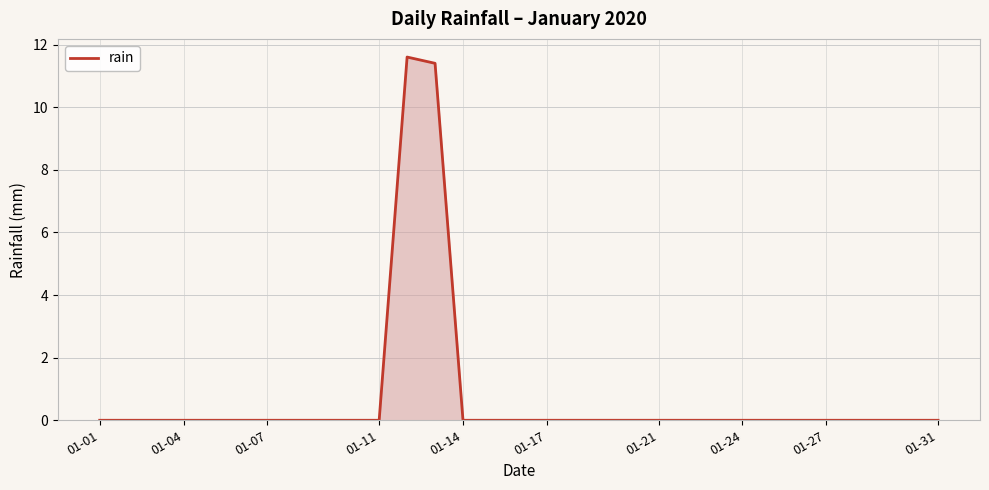

What is the difference between the maximum and second lowest values?

11.6